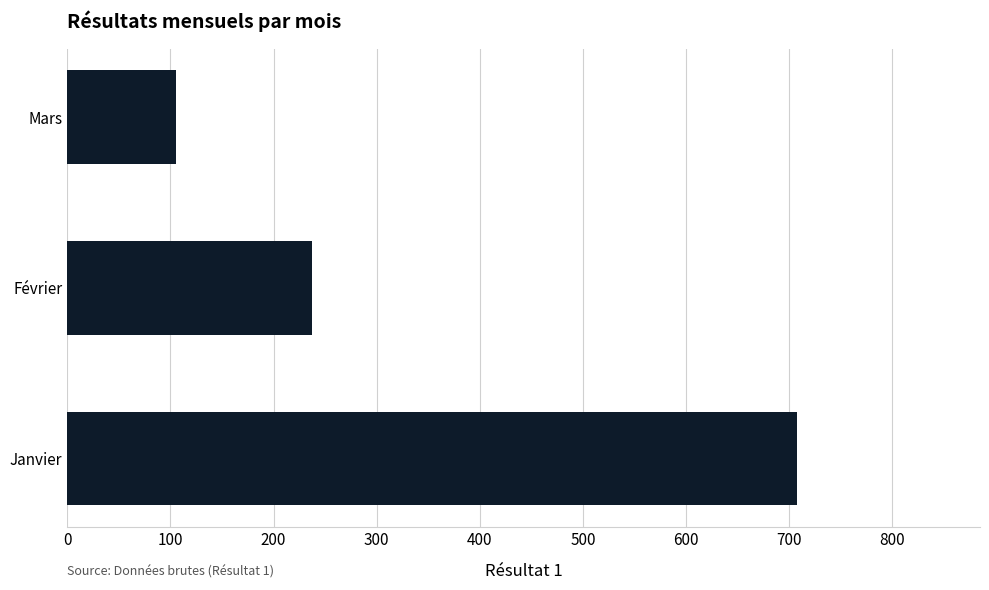

Between Mars and Février, which is larger?

Février